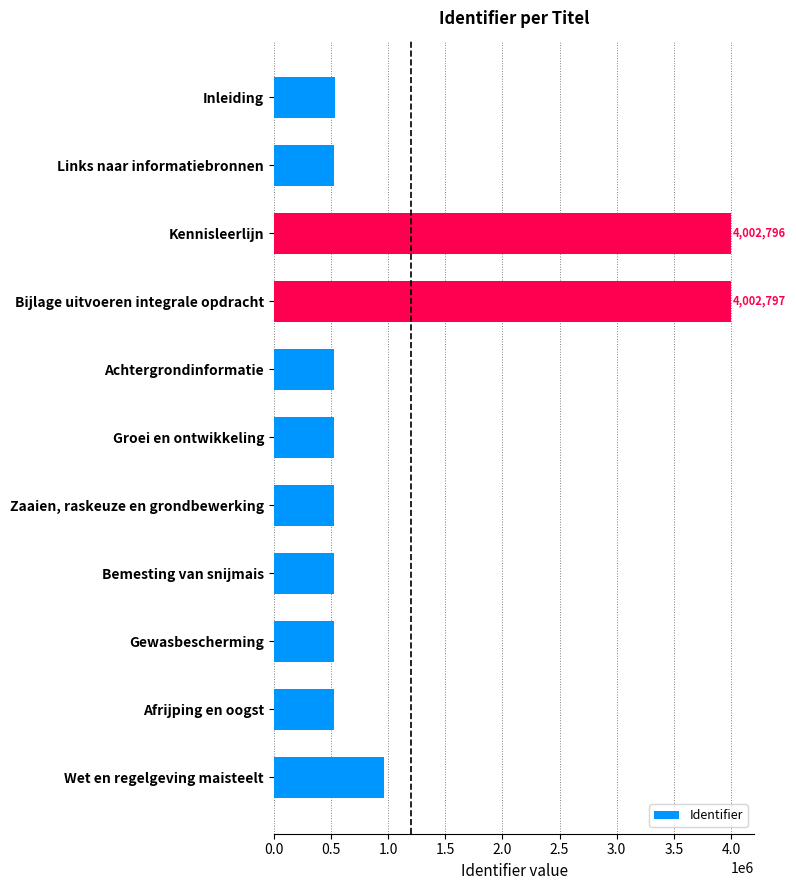

What is the label of the 9th bar from the bottom?

Kennisleerlijn